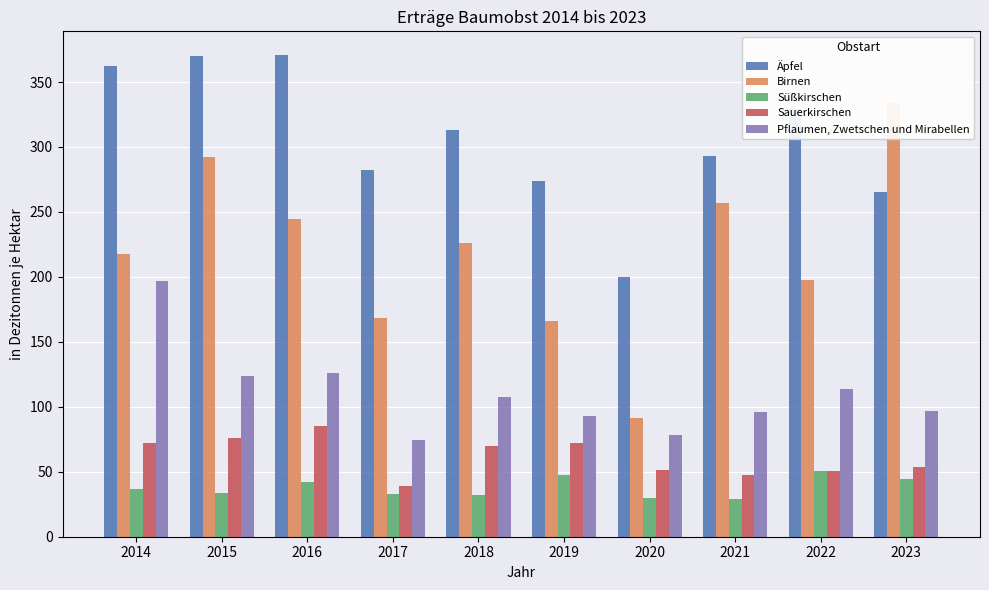

What is the value of the Äpfel bar at the 10th from the left?

265.2